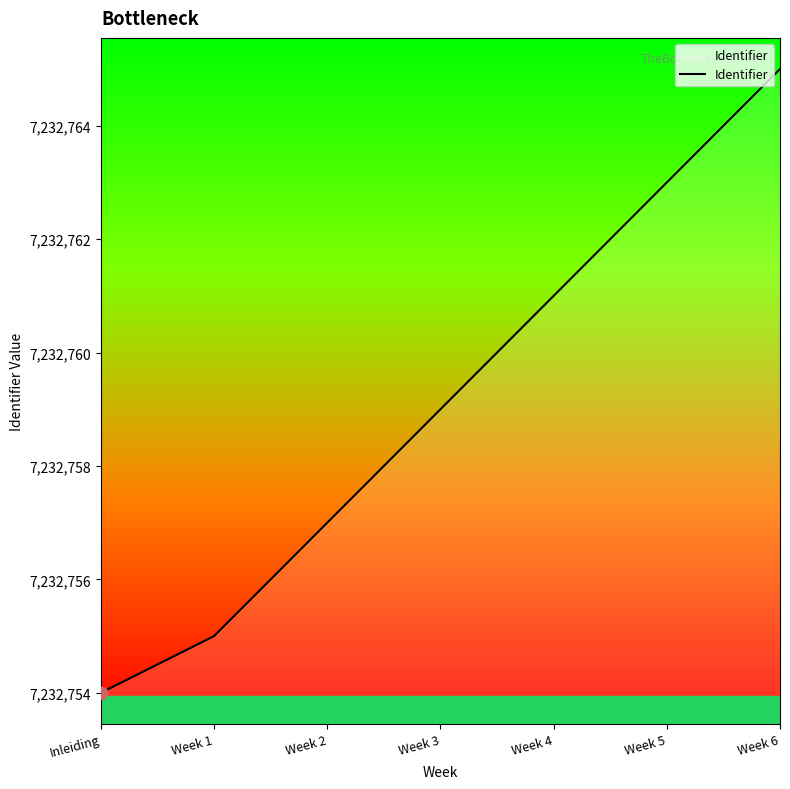

What is the change in value from Week 1 to Week 2?

+2